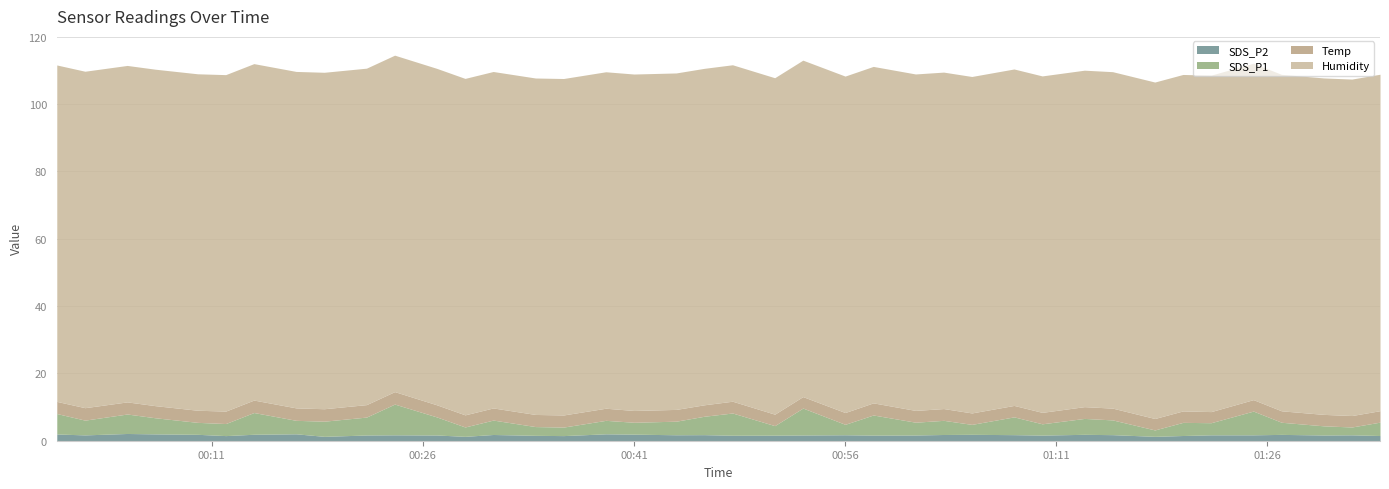

Which series changed the most between 2020-12-26 00:39 and 2020-12-26 01:22?

SDS_P1